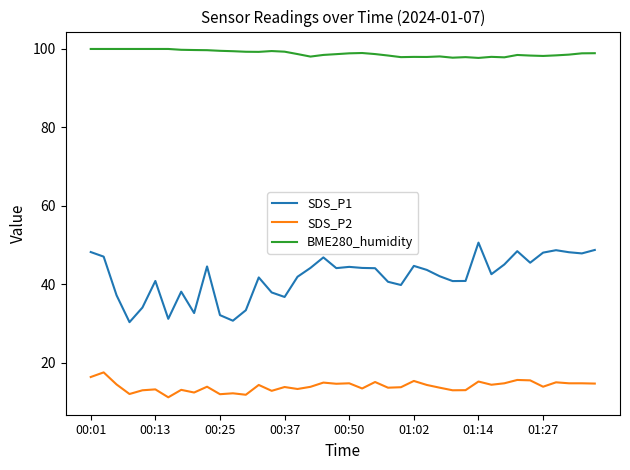

Which series has the largest total across all categories?

BME280_humidity